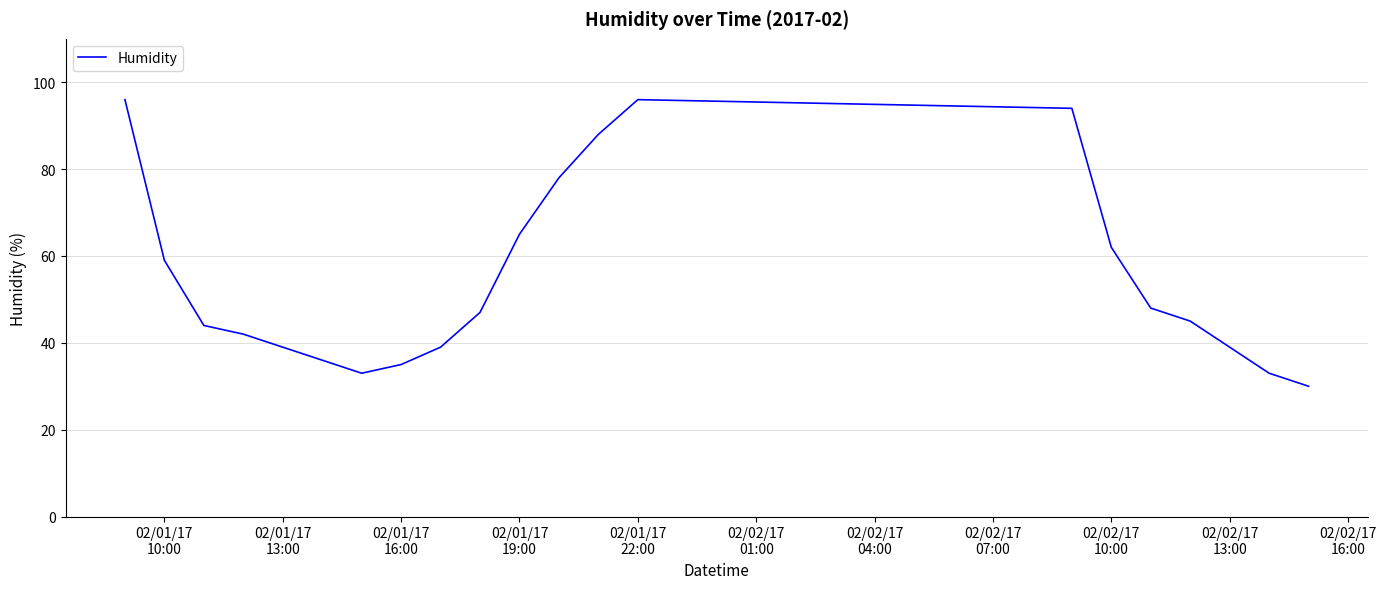

What is the difference between the maximum and minimum values?

66